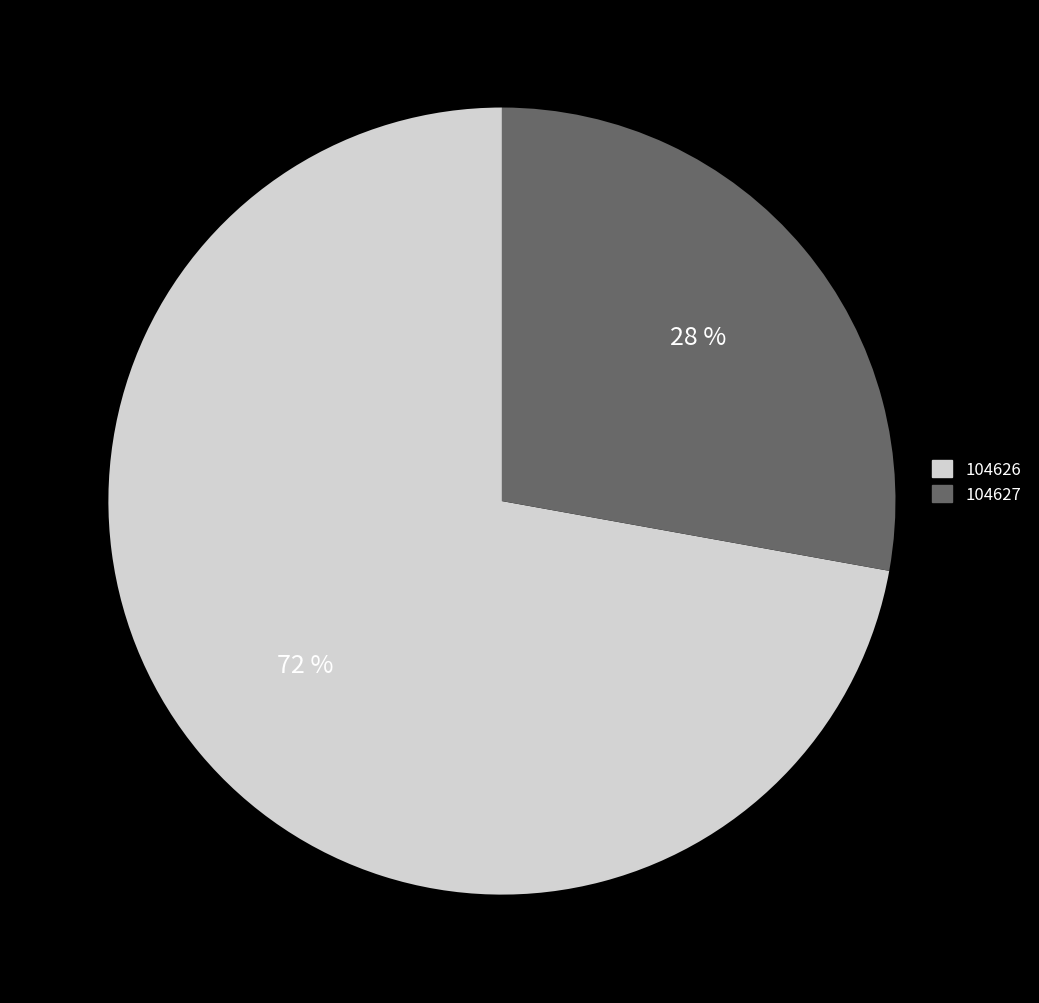

To the nearest percent, what is the difference between the 104626 and 104627 slice percentages?

44%